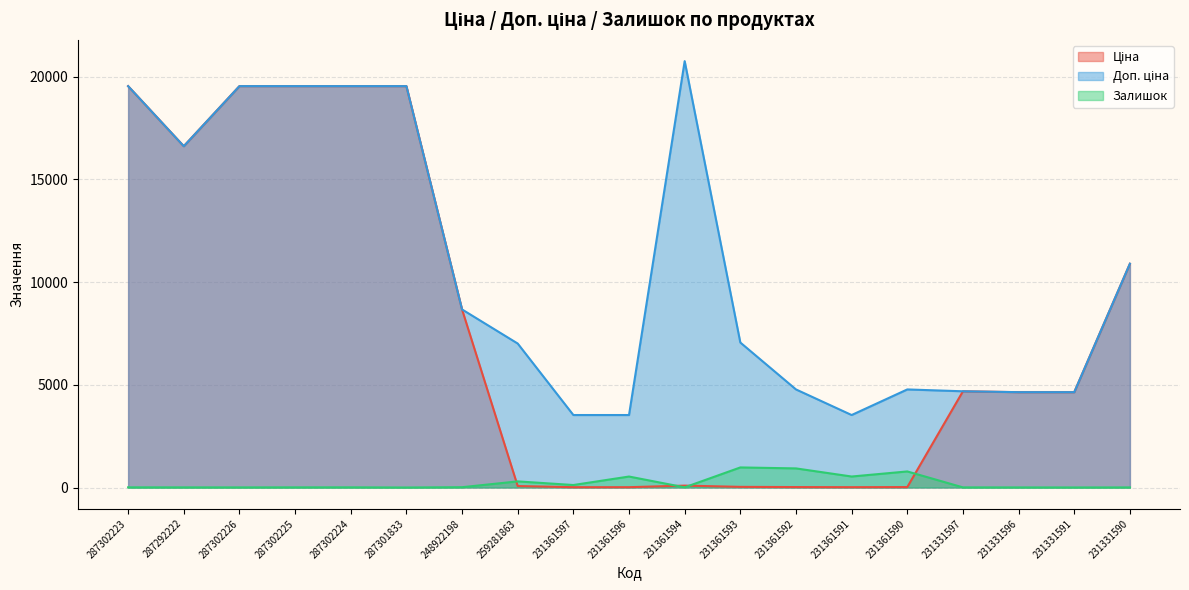

True or false: Ціна has more than 1 interior local peaks.

True